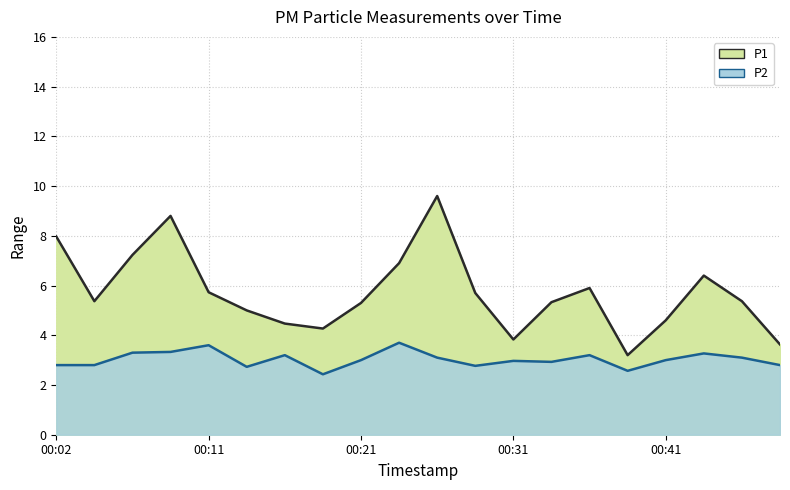

Reading left to right, list all the values displayed in this chart.

P1: 8.0	5.4	7.2	8.8	5.7	5.0	4.5	4.3	5.3	6.9	9.6	5.7	3.8	5.3	5.9	3.2	4.6	6.4	5.4	3.6
P2: 2.8	2.8	3.3	3.3	3.6	2.7	3.2	2.4	3.0	3.7	3.1	2.8	3.0	2.9	3.2	2.6	3.0	3.3	3.1	2.8